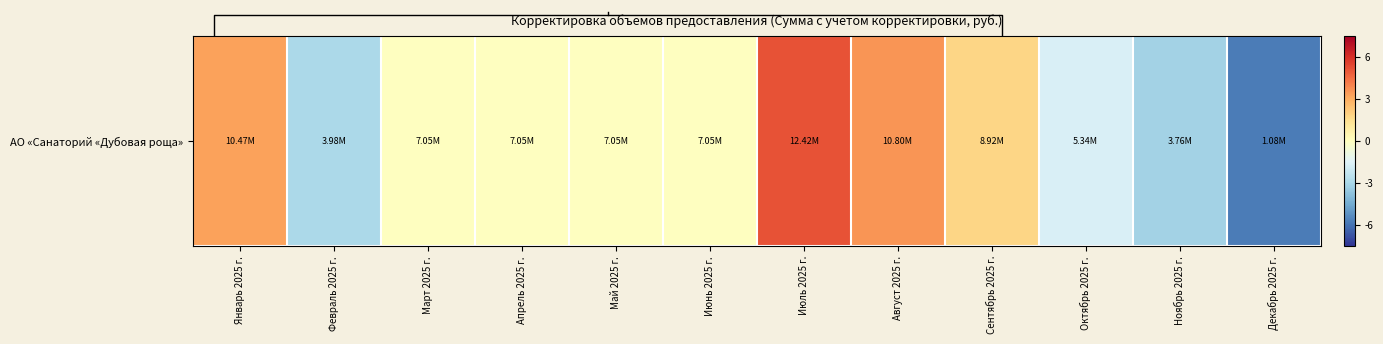

Which label corresponds to the smallest value in the chart?

Декабрь 2025 г.